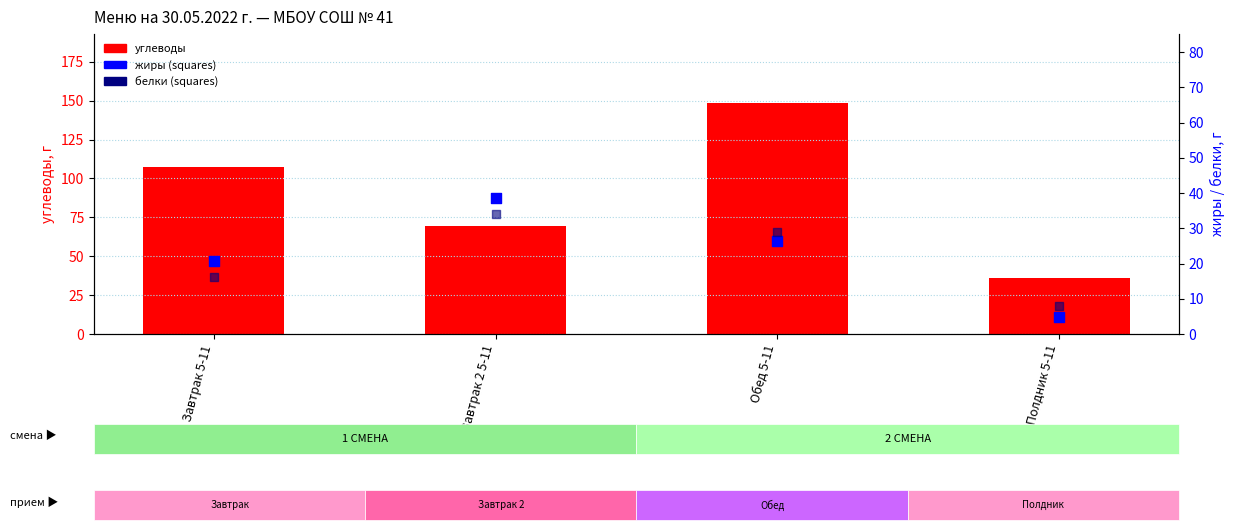

What is the total value across all series at Завтрак 2 5-11?

142.1